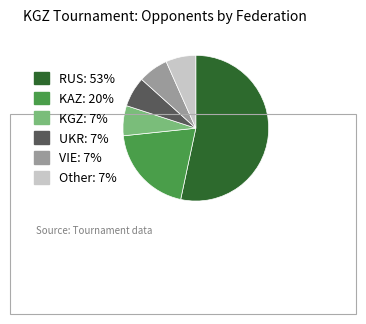

Which category accounts for the majority?

RUS